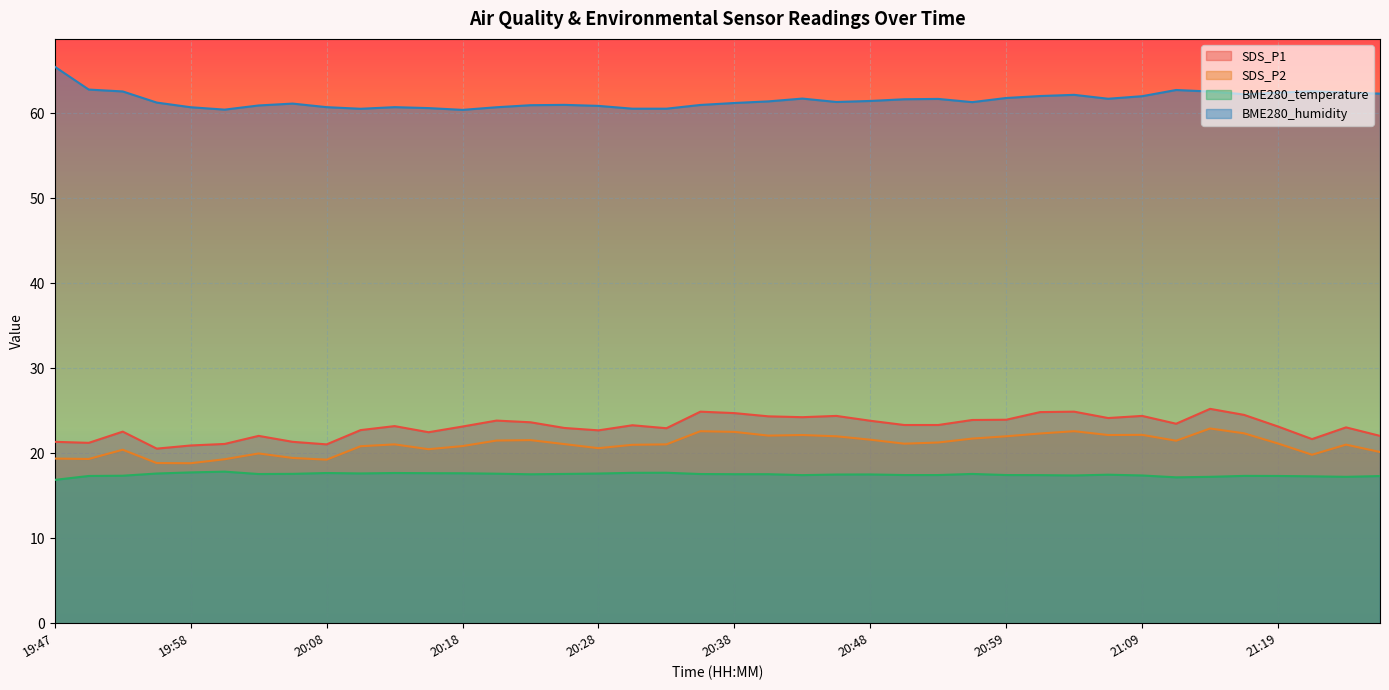

True or false: BME280_temperature has more than 1 interior local peaks.

True